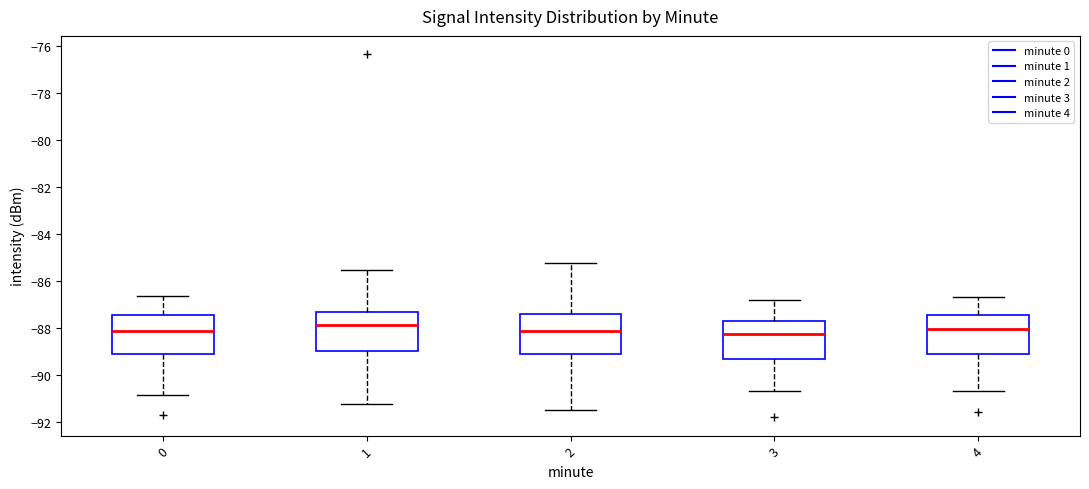

Where does the lower whisker of the box at x = 2 end on the y-axis? The values are not printed on the chart, so give them approximately, as read against the axis.

-91.4